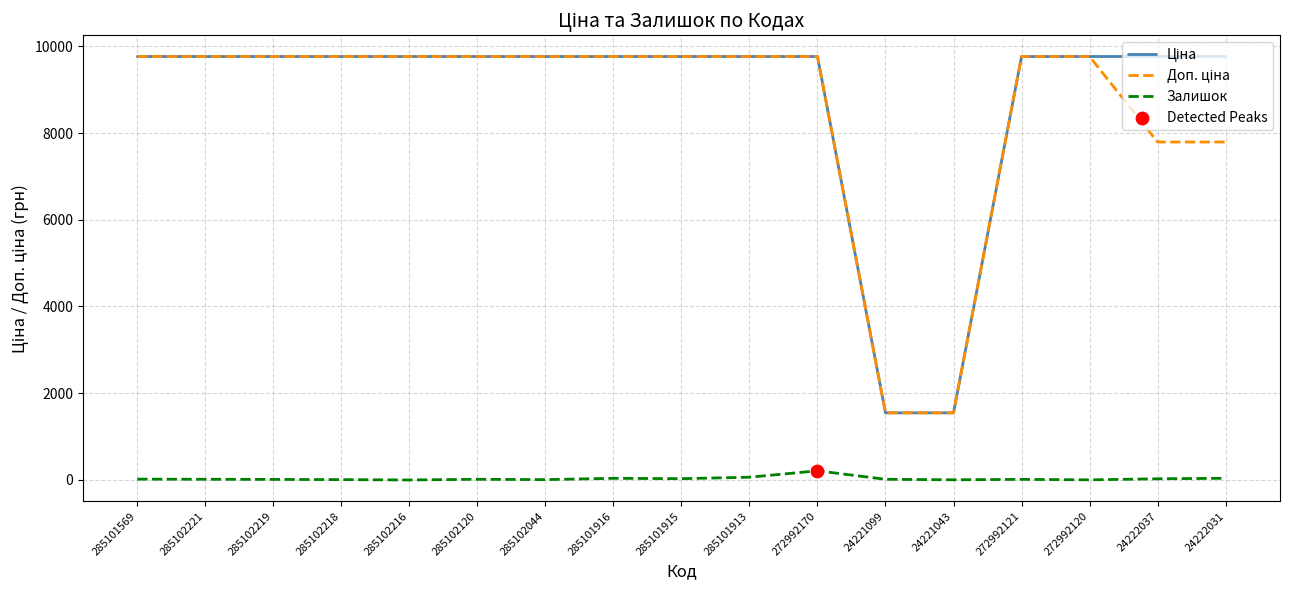

At how many categories does at least one series exceed 3952?

15